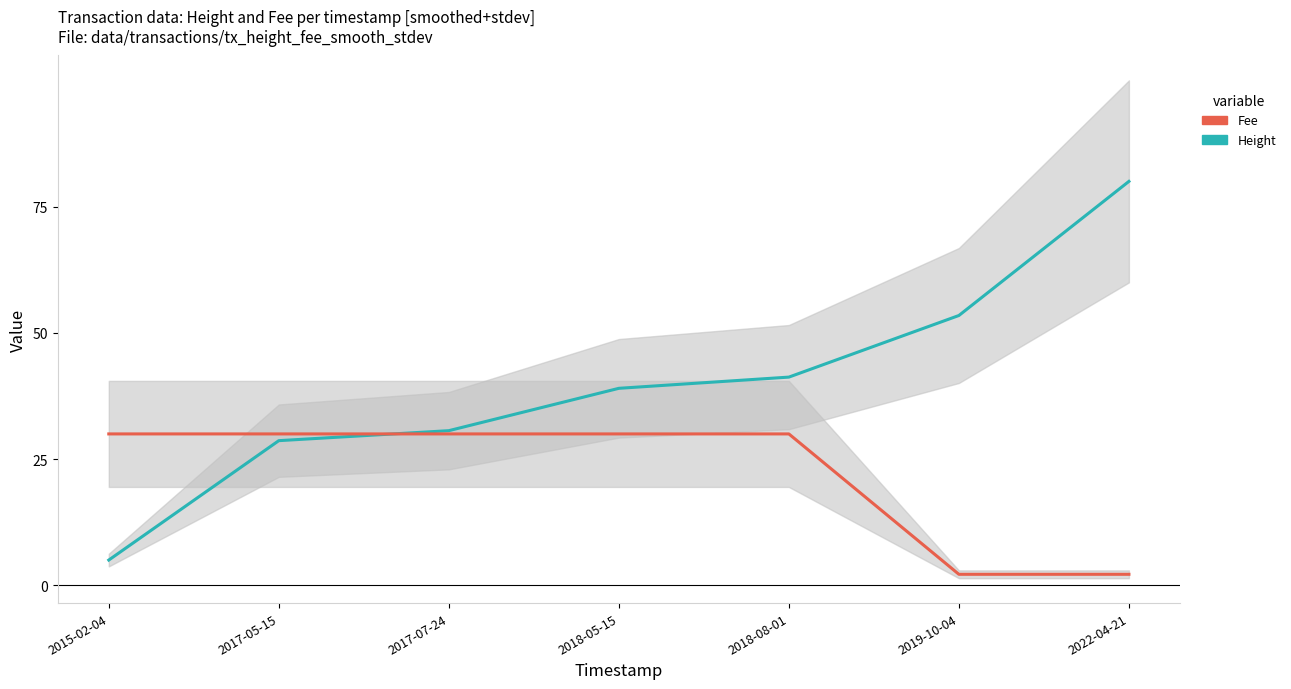

True or false: Height has a value of 28.1 at 2019-10-04.

False